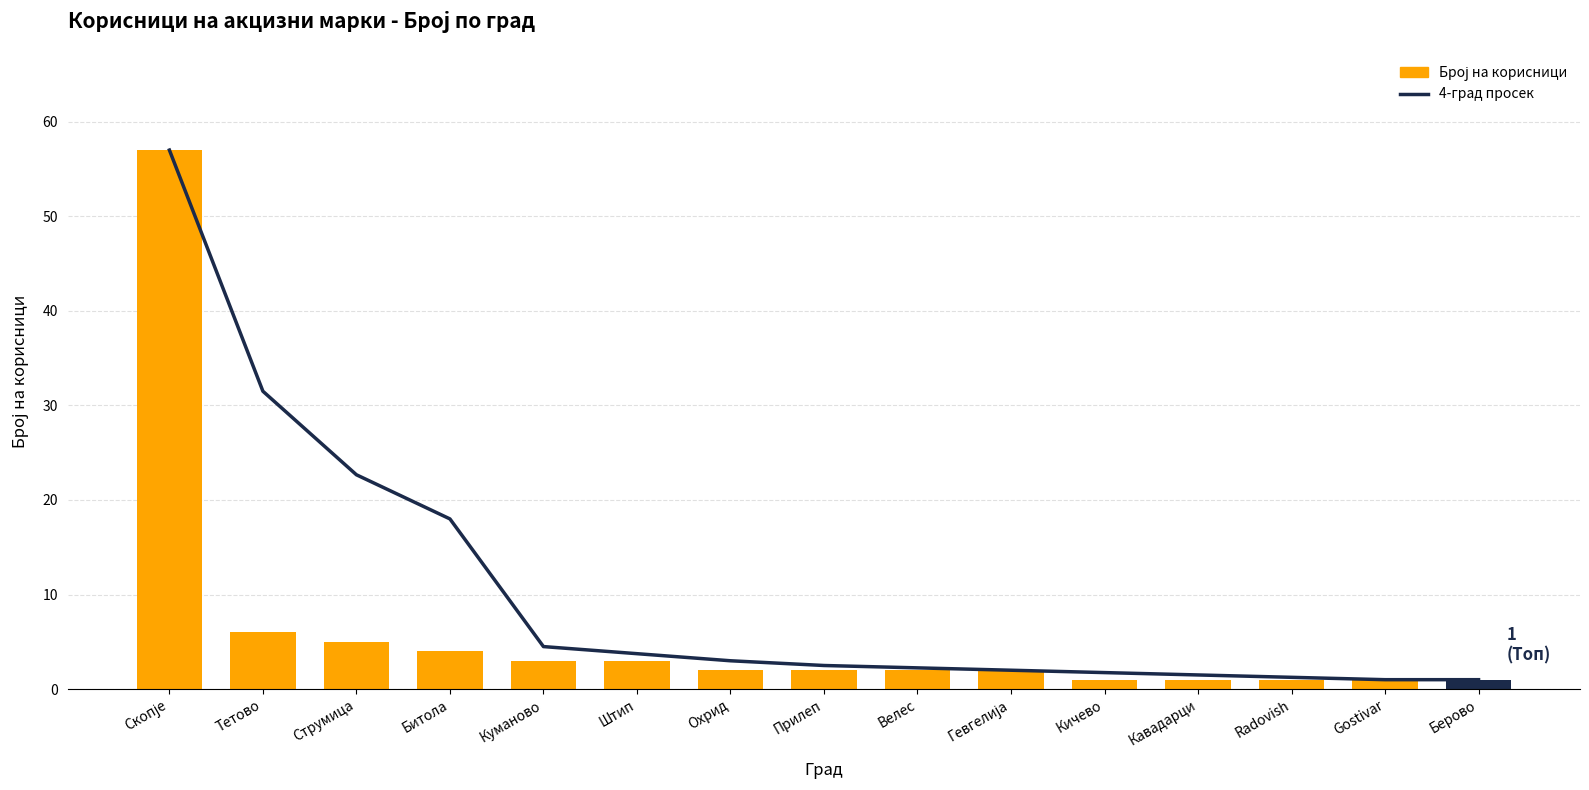

What is the label of the 8th bar from the right?

Прилеп